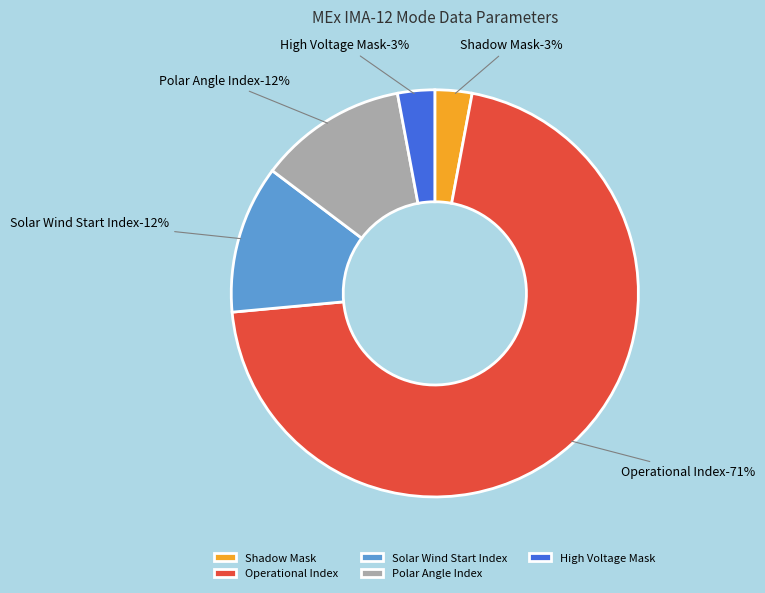

Which slice is the smallest?

Shadow Mask